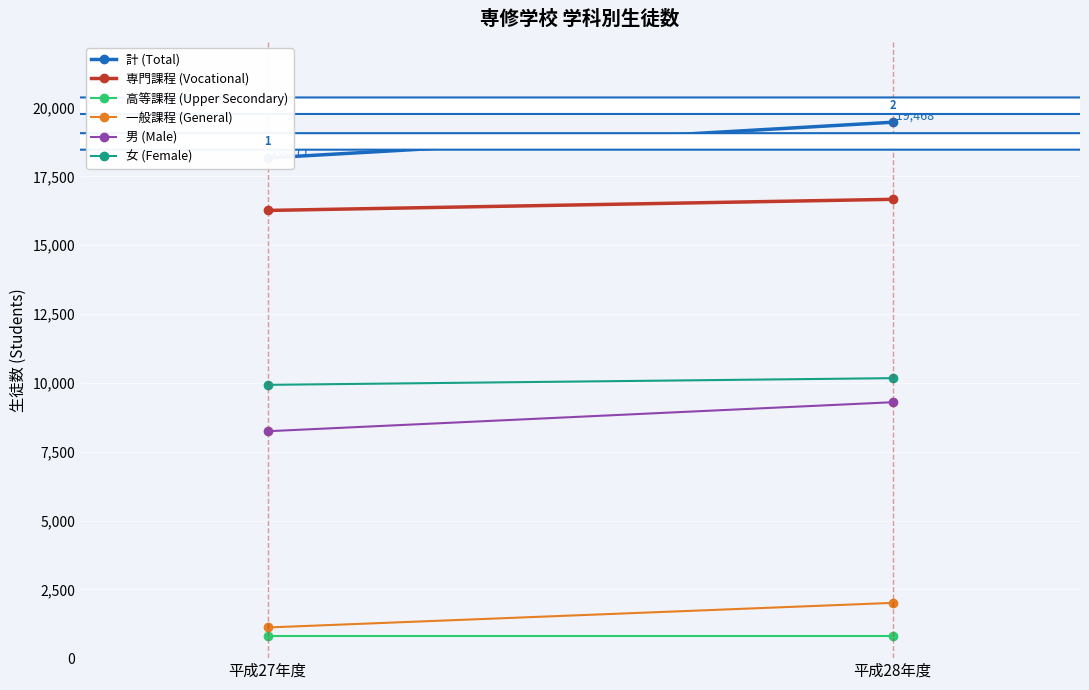

What is the average value of the 一般課程 (General) series?

1560